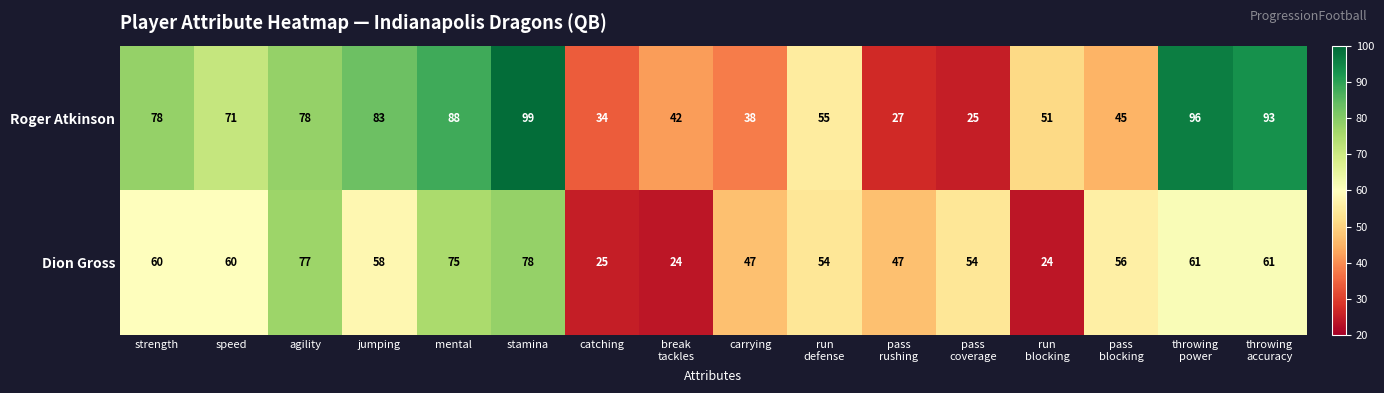

Which category has the highest value across all series?

stamina